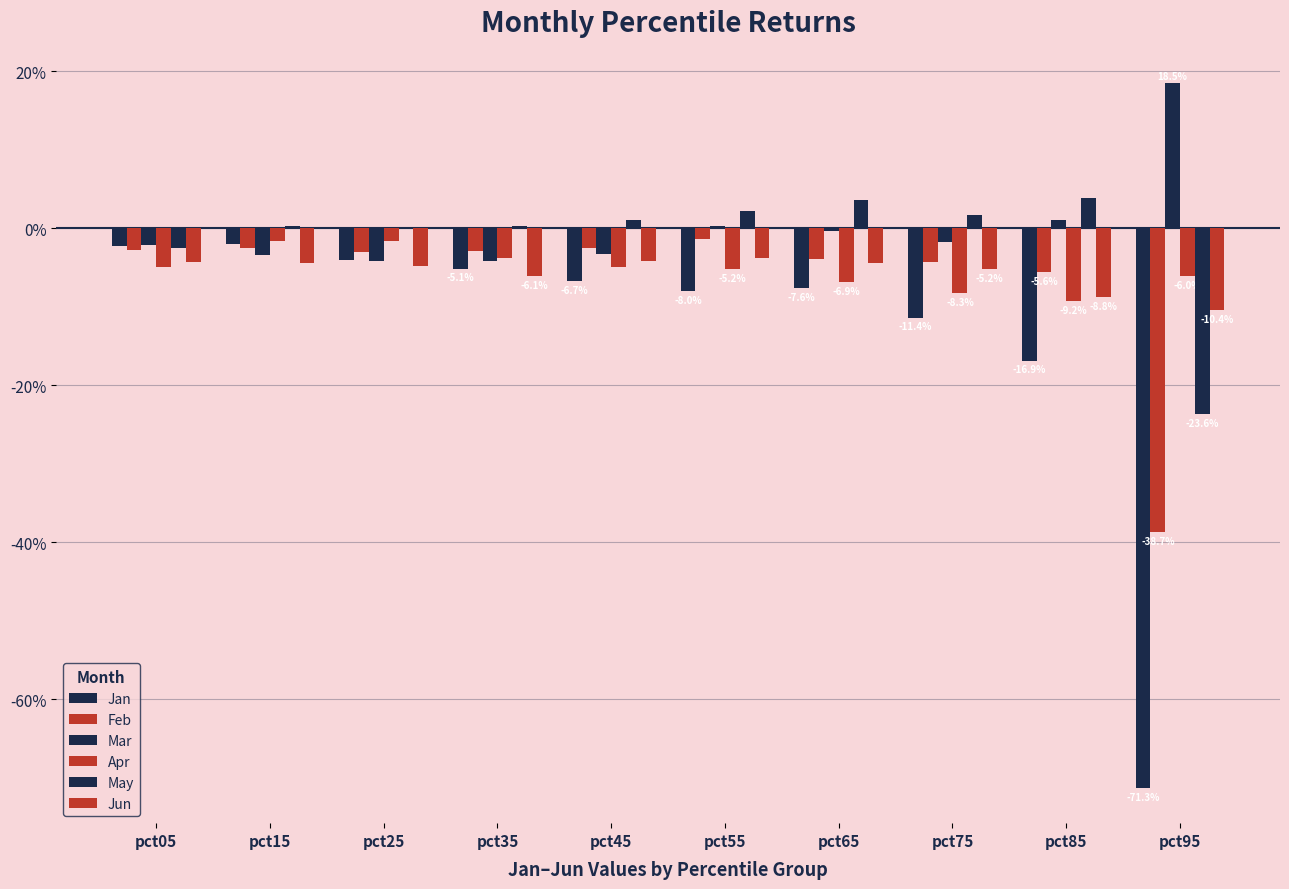

Rank the series by their maximum value, from lowest to highest.

Jun, Jan, Apr, Feb, May, Mar